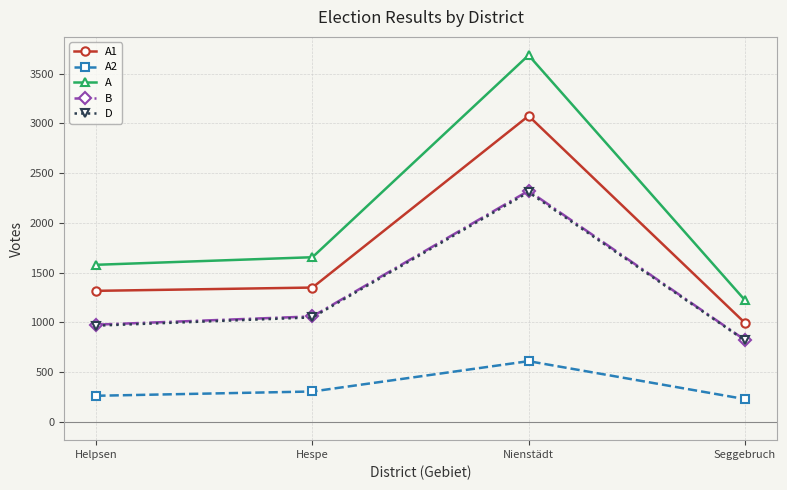

List the labels in order of D value, largest first.

Nienstädt, Hespe, Helpsen, Seggebruch